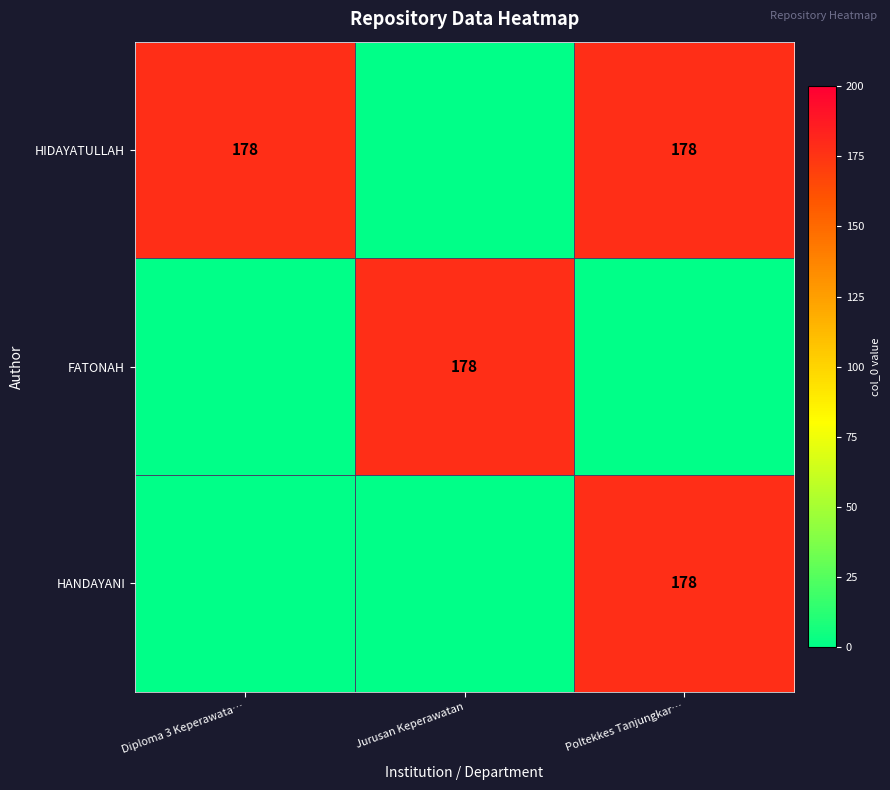

The value of HANDAYANI at Poltekkes Tanjungkar… is 114. True or false?

False